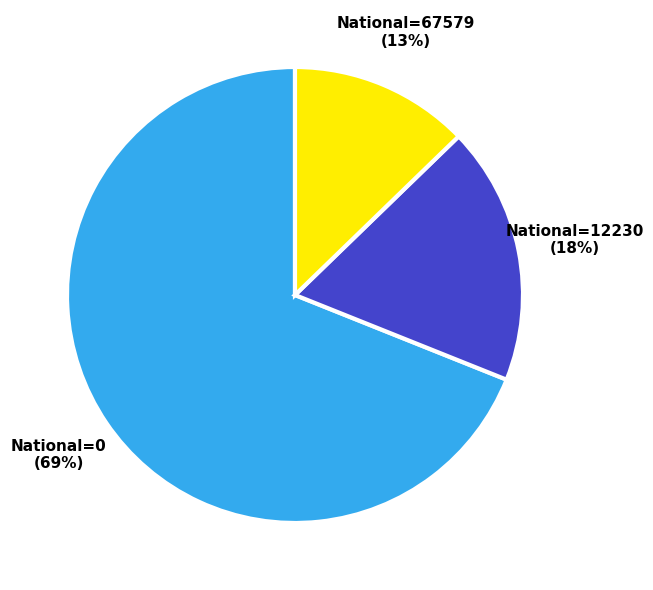

Combined, do National=67579 and National=12230 account for over 50%?

No